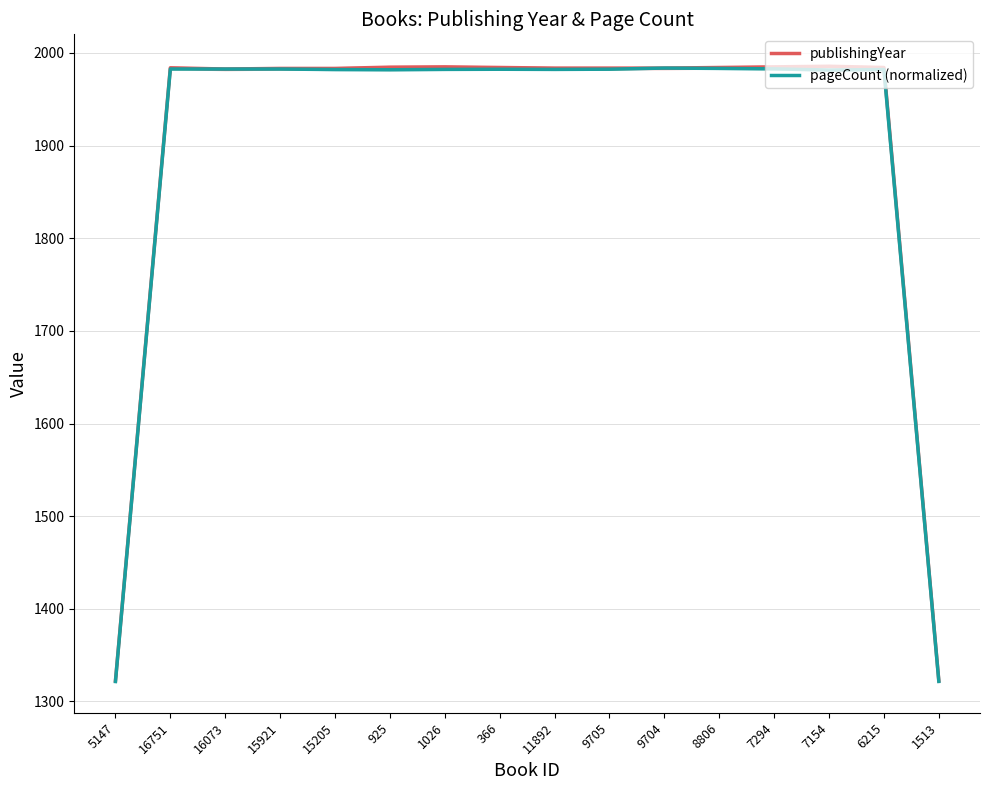

What is the value of the pageCount (normalized) point at the 11th from the left?

1983.7